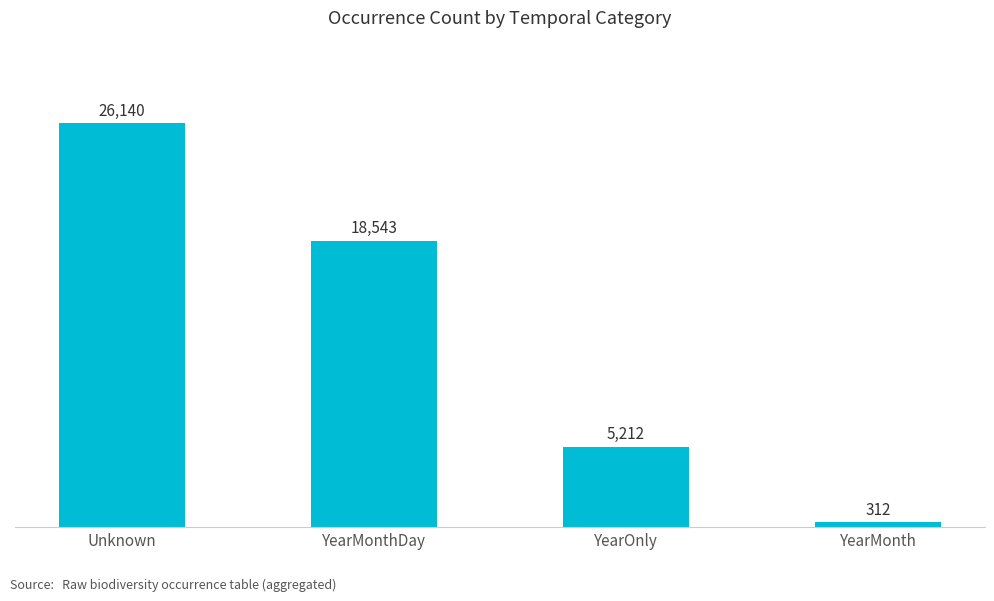

What is the change in value from Unknown to YearMonthDay?

-7597